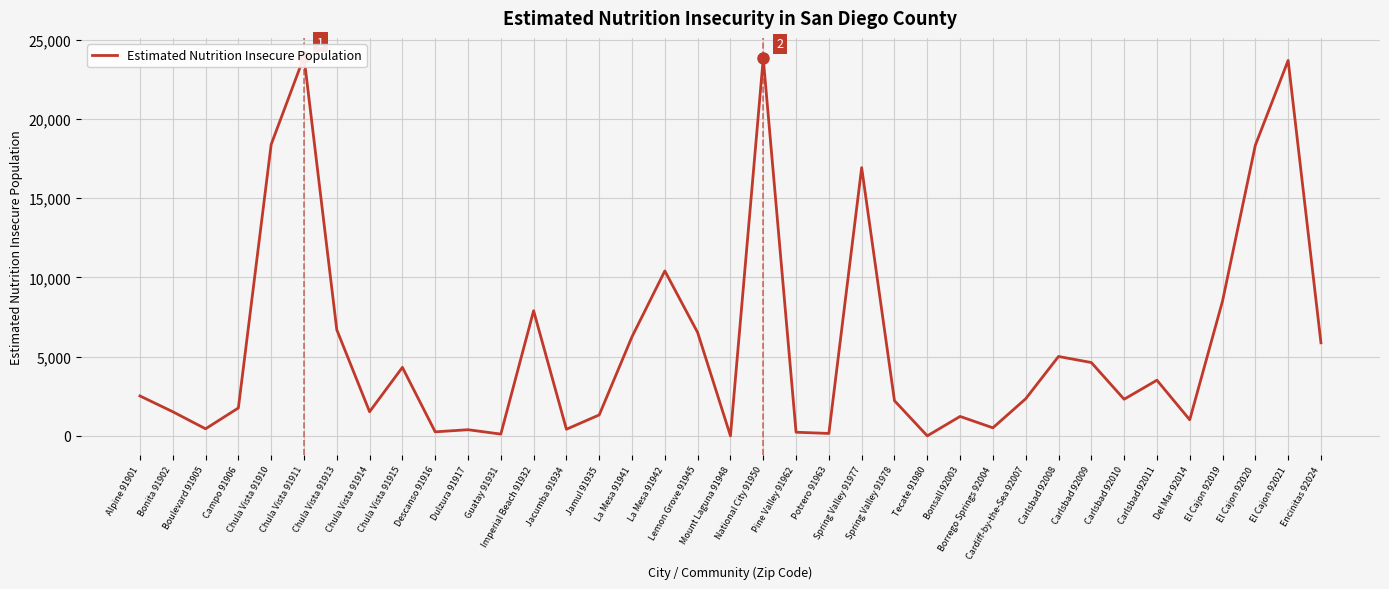

Where is the first local minimum?

Boulevard 91905